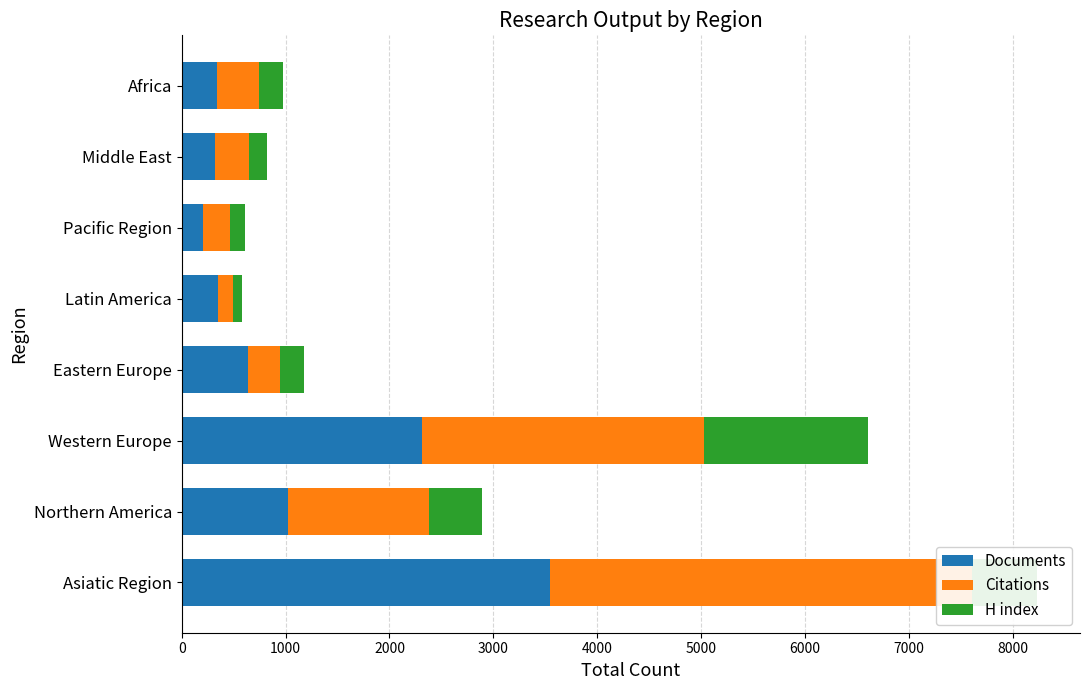

What is the sum of all Documents values?

8717